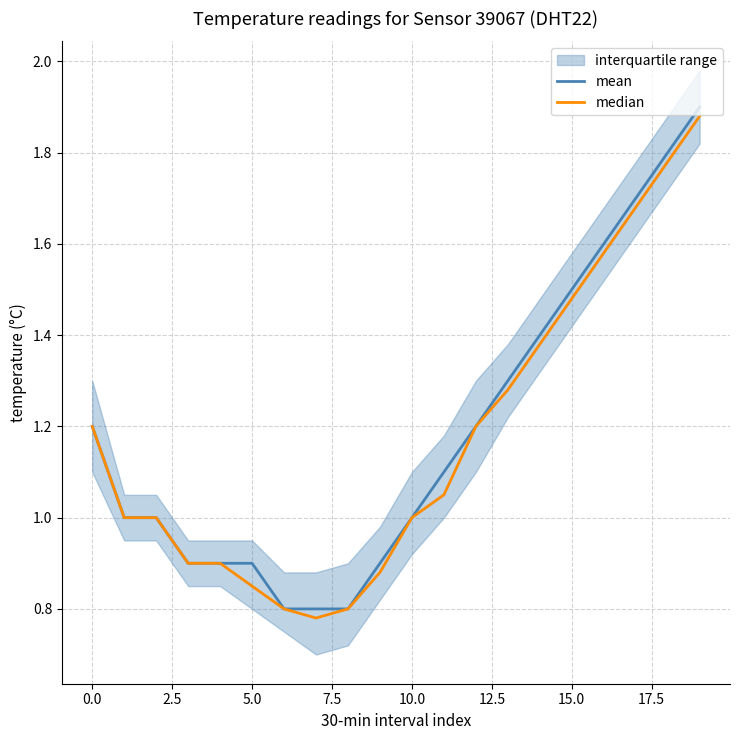

At which label does median reach its peak?

19